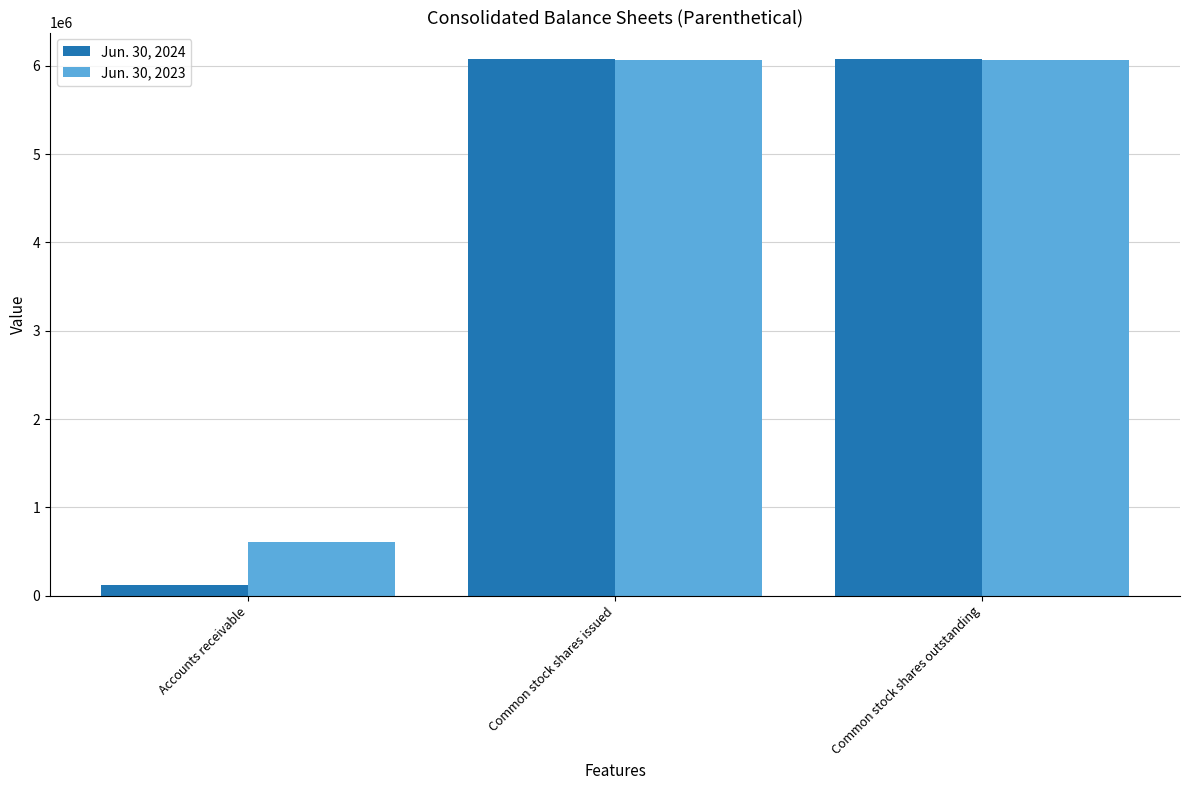

Rank the series by their average value, from lowest to highest.

Jun. 30, 2024, Jun. 30, 2023